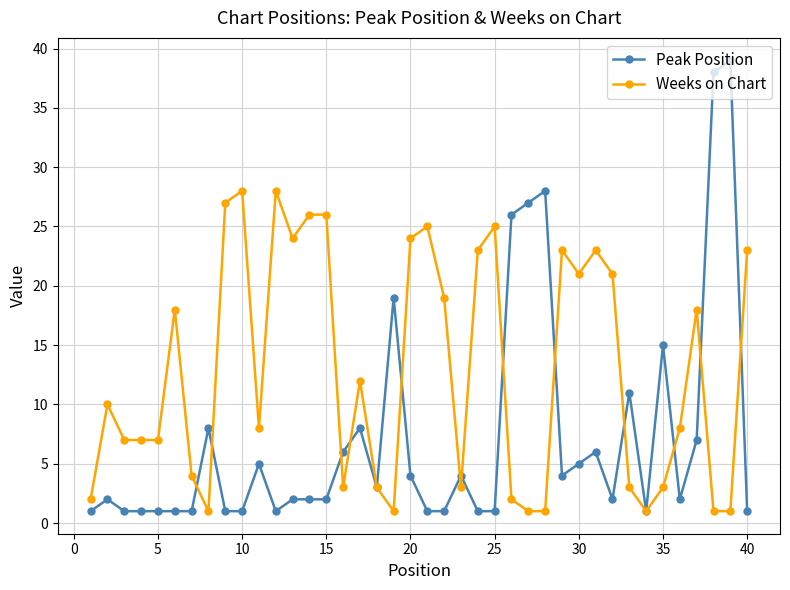

What is the value of the Weeks on Chart point at the 30th from the left?

21